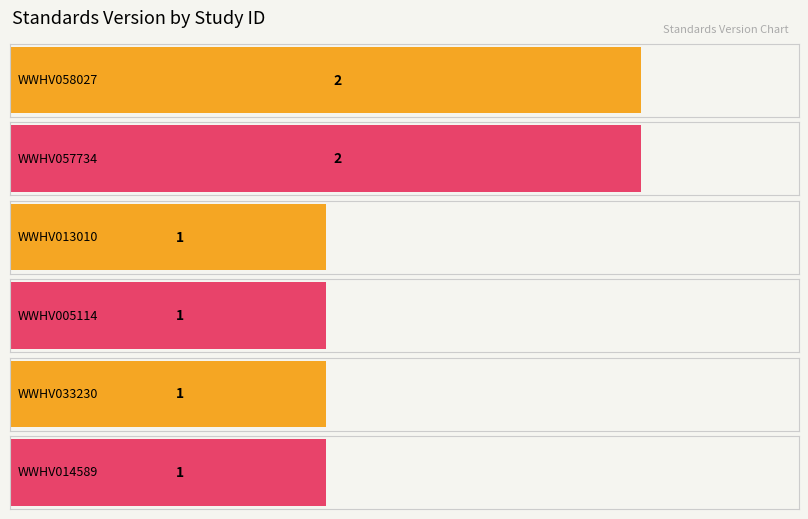

How many bars are there in total?

6